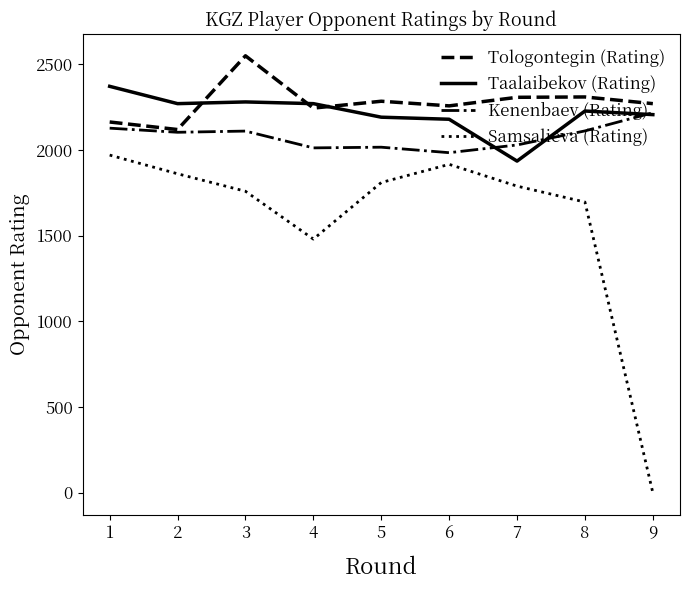

True or false: Samsalieva (Rating) and Taalaibekov (Rating) cross at least once.

False